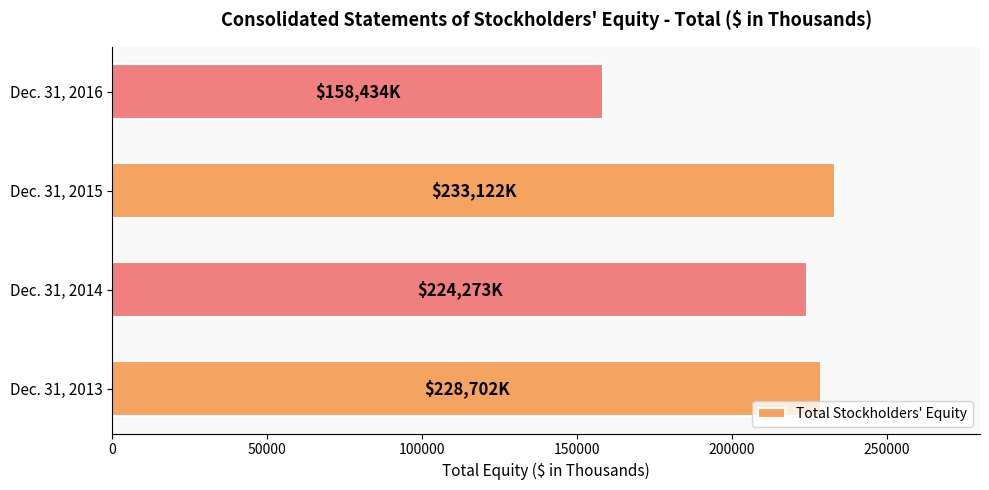

What is the difference between the maximum and minimum values?

74688